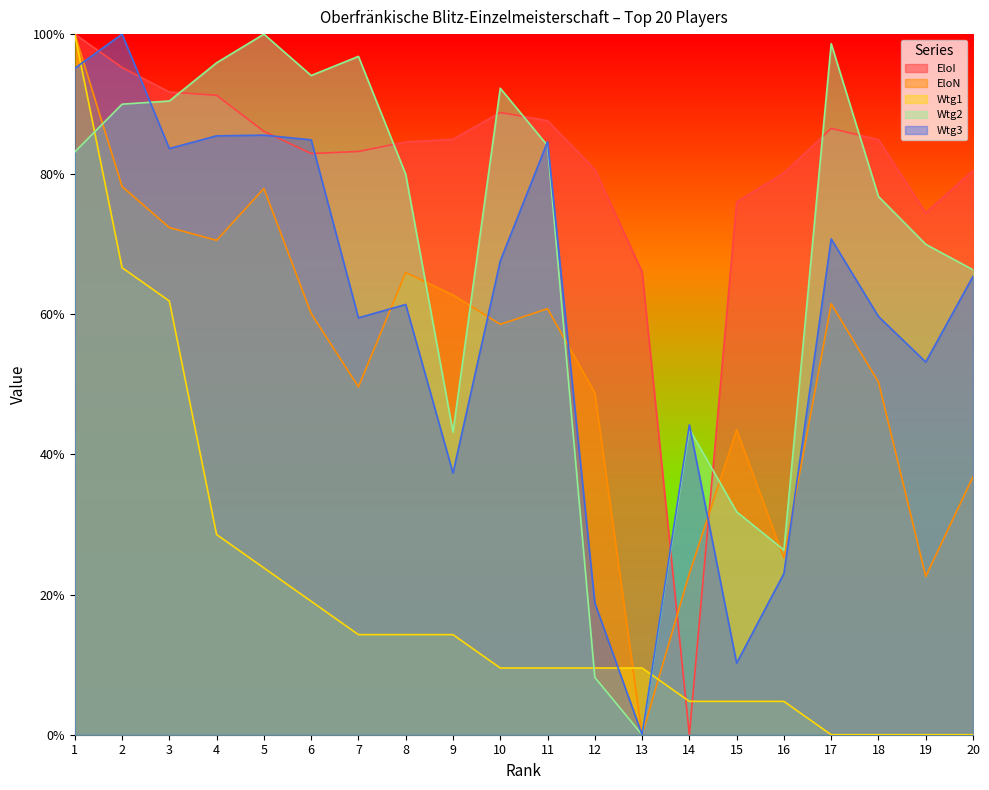

Rank the series at 6 from highest to lowest value.

Wtg2, Wtg3, EloI, EloN, Wtg1